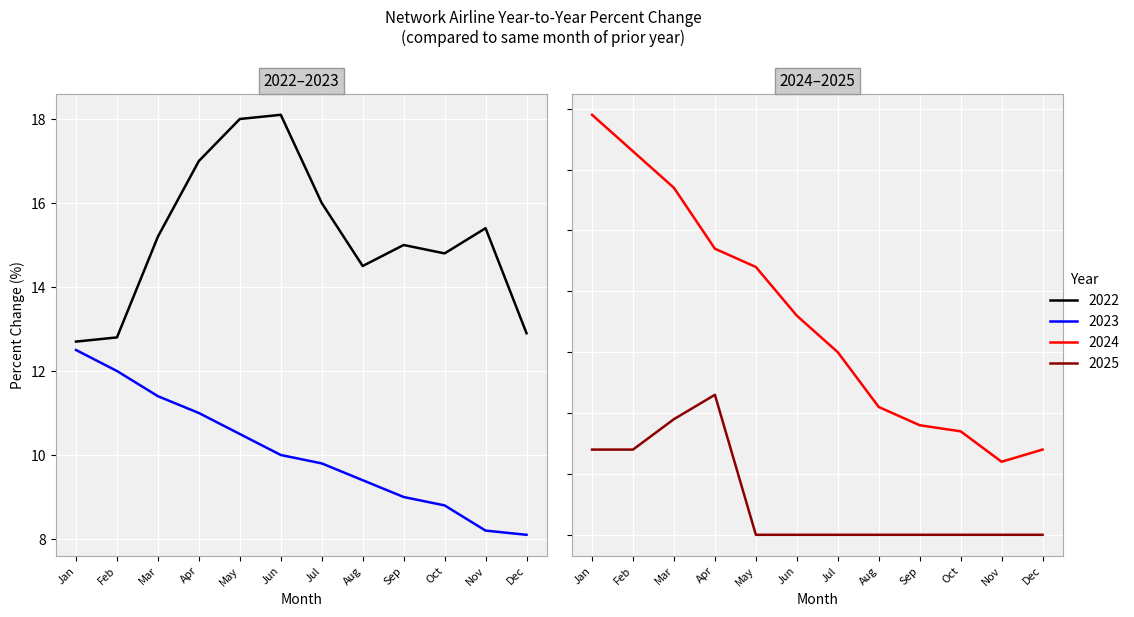

How many values in the 2022 series are below 15?

5